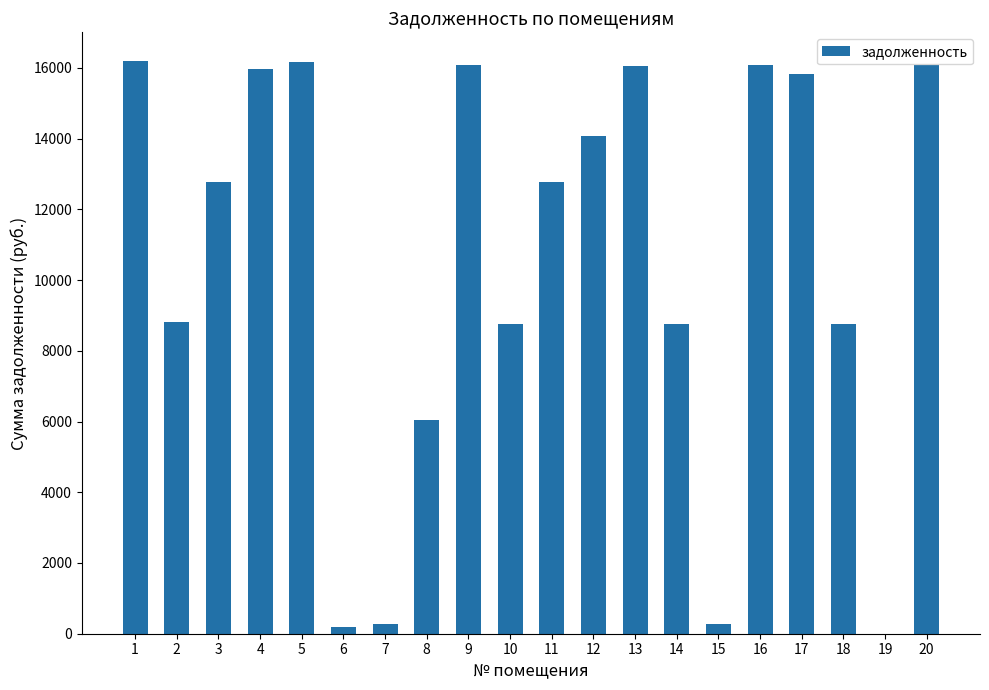

How many distinct data groups are displayed?

1